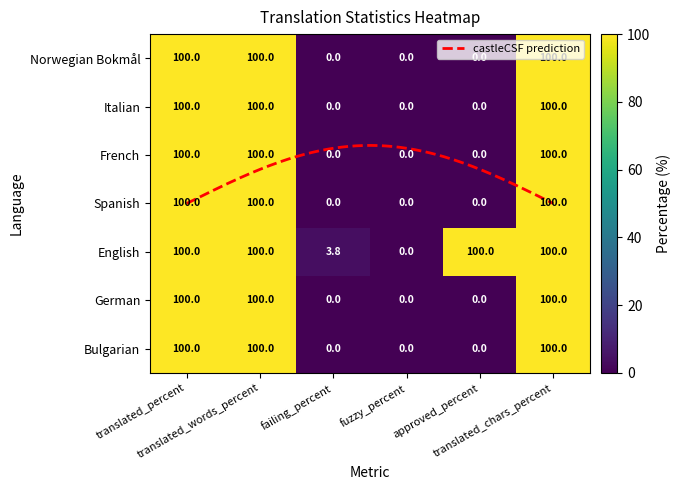

Reading left to right, extract all data points from this chart.

Bulgarian: translated_percent=100.0	translated_words_percent=100.0	failing_percent=0.0	fuzzy_percent=0.0	approved_percent=0.0	translated_chars_percent=100.0
German: translated_percent=100.0	translated_words_percent=100.0	failing_percent=0.0	fuzzy_percent=0.0	approved_percent=0.0	translated_chars_percent=100.0
English: translated_percent=100.0	translated_words_percent=100.0	failing_percent=3.8	fuzzy_percent=0.0	approved_percent=100.0	translated_chars_percent=100.0
Spanish: translated_percent=100.0	translated_words_percent=100.0	failing_percent=0.0	fuzzy_percent=0.0	approved_percent=0.0	translated_chars_percent=100.0
French: translated_percent=100.0	translated_words_percent=100.0	failing_percent=0.0	fuzzy_percent=0.0	approved_percent=0.0	translated_chars_percent=100.0
Italian: translated_percent=100.0	translated_words_percent=100.0	failing_percent=0.0	fuzzy_percent=0.0	approved_percent=0.0	translated_chars_percent=100.0
Norwegian Bokmål: translated_percent=100.0	translated_words_percent=100.0	failing_percent=0.0	fuzzy_percent=0.0	approved_percent=0.0	translated_chars_percent=100.0